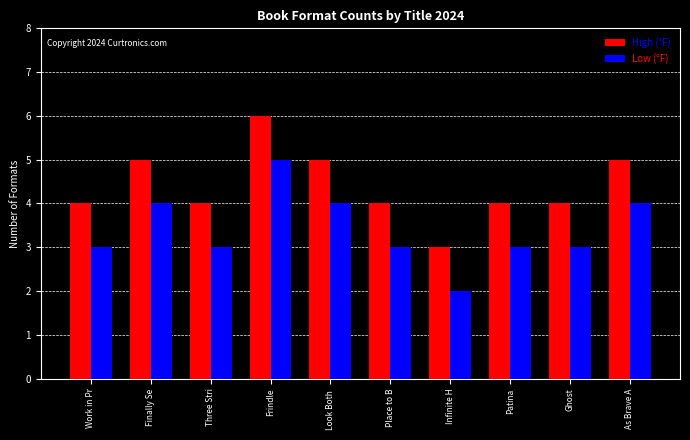

What is the value of the High (°F) bar at the 9th from the left?

4